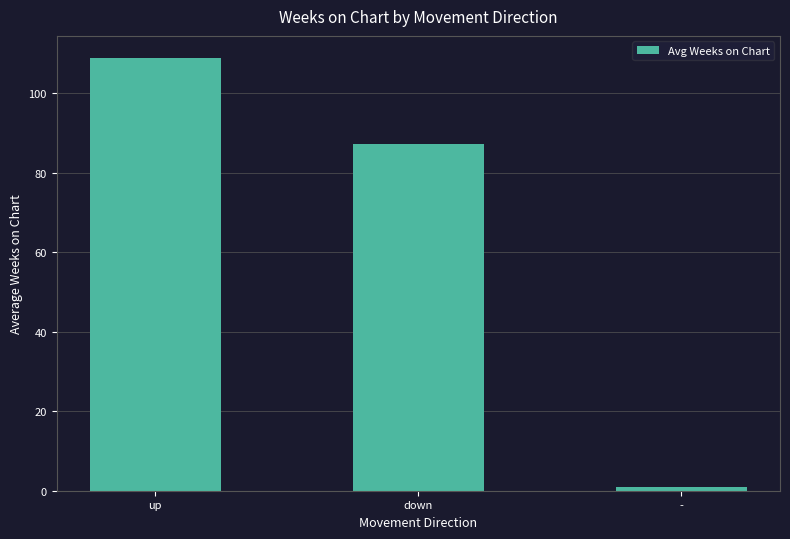

List the labels in order of value, largest first.

up, down, -